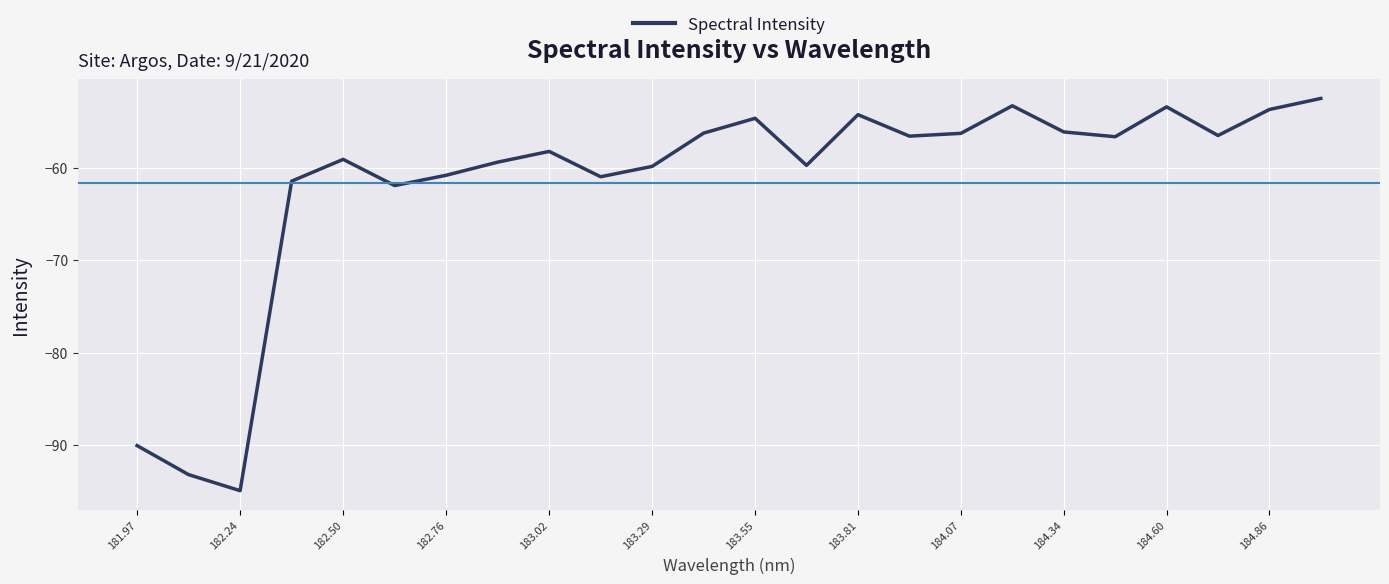

What is the difference between the maximum and minimum values?

42.4